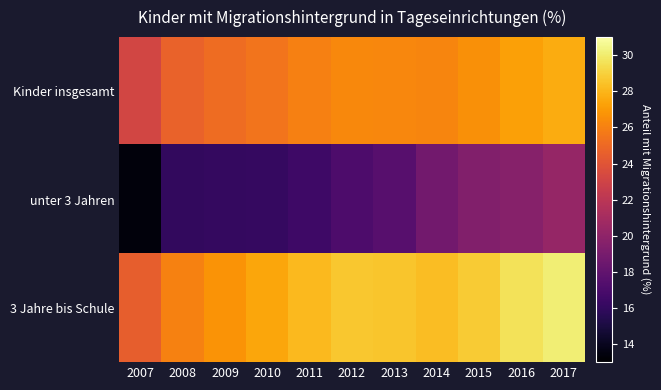

Between 2009 and 2017, which series saw the biggest shift?

unter 3 Jahren